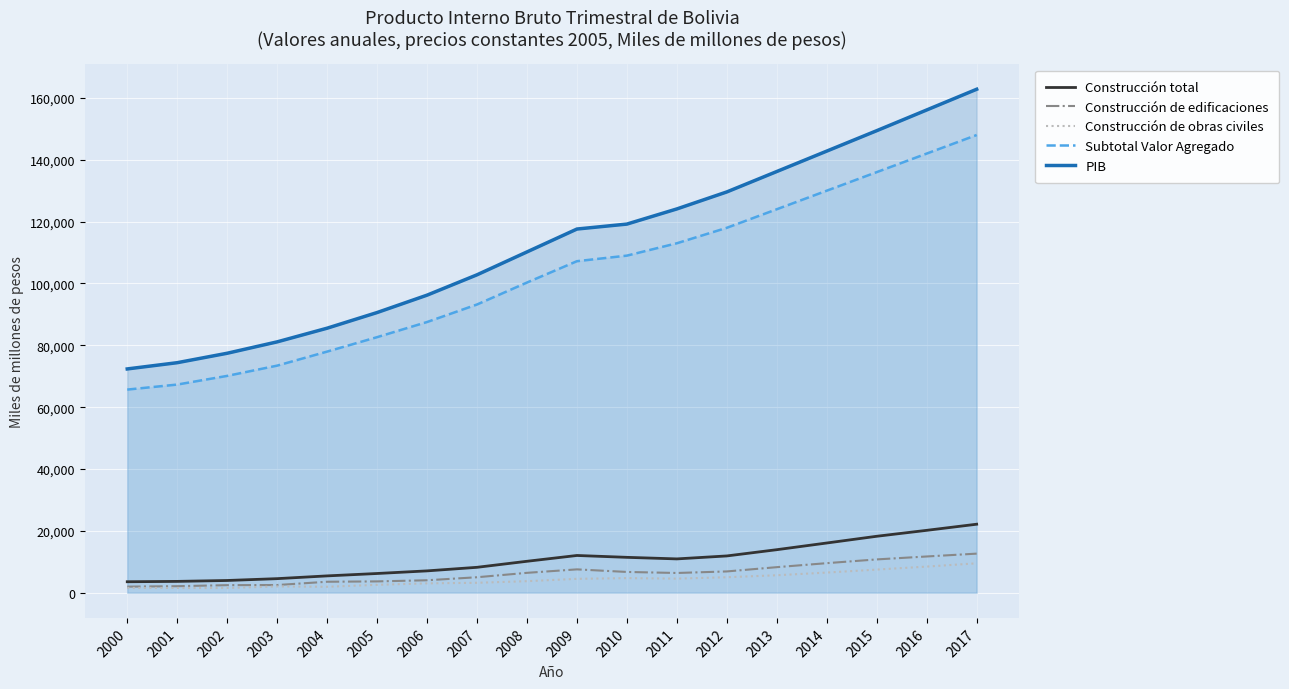

At which label is Subtotal Valor Agregado closest to 106842?

2009